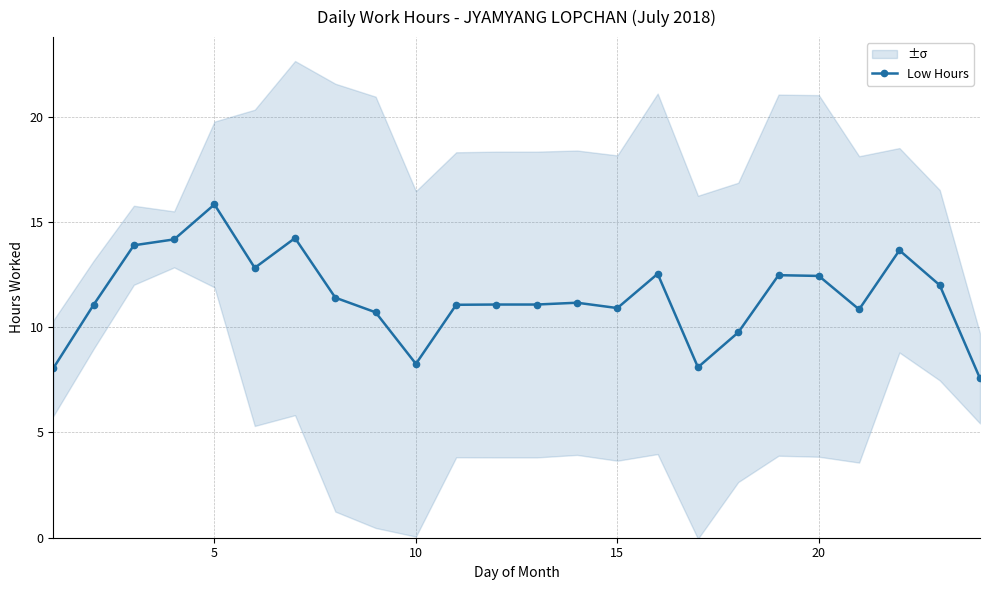

Is this an area chart (filled region under the line)?

No